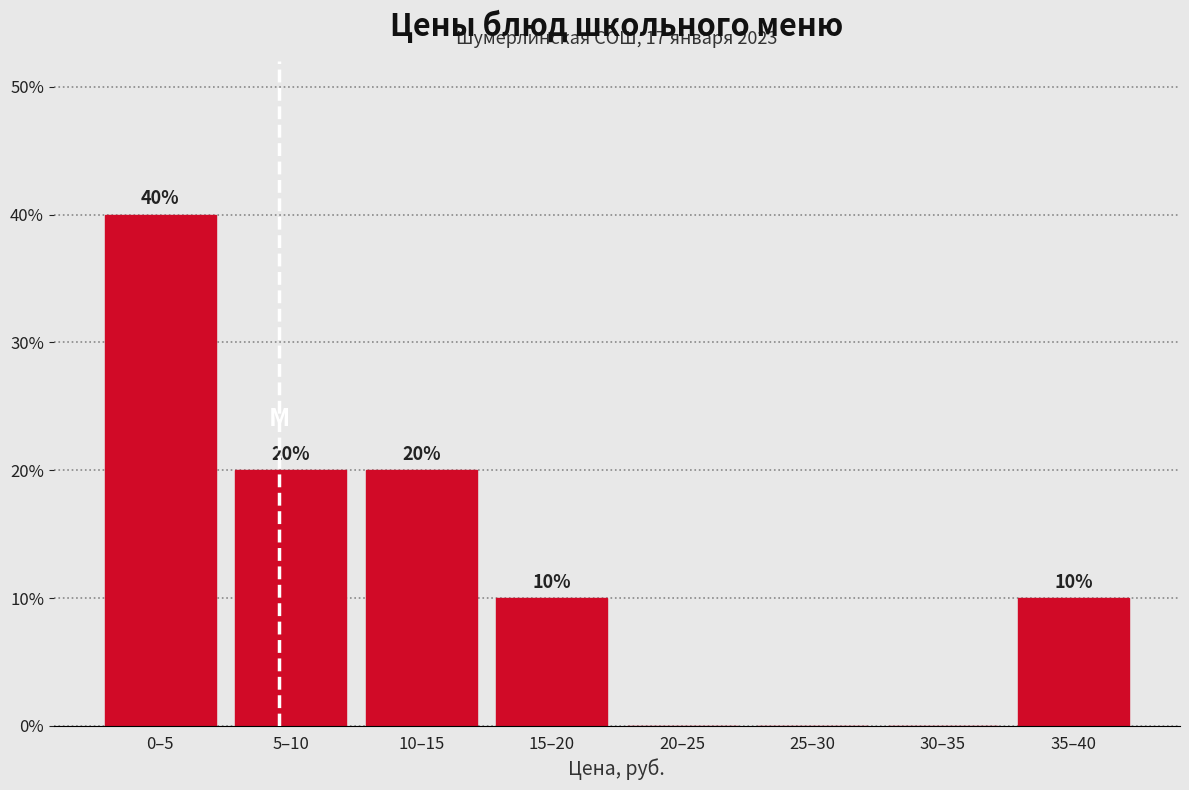

Reading left to right, extract all data points from this chart.

0–5=40	5–10=20	10–15=20	15–20=10	20–25=0	25–30=0	30–35=0	35–40=10